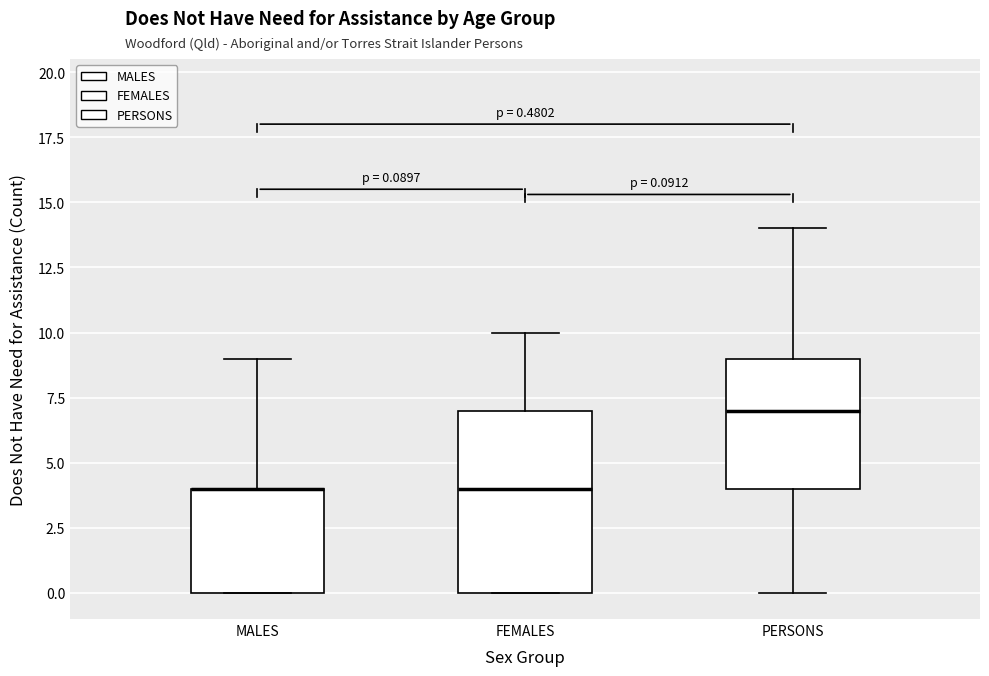

Which box is the tallest, from its lower edge to its upper edge?

FEMALES